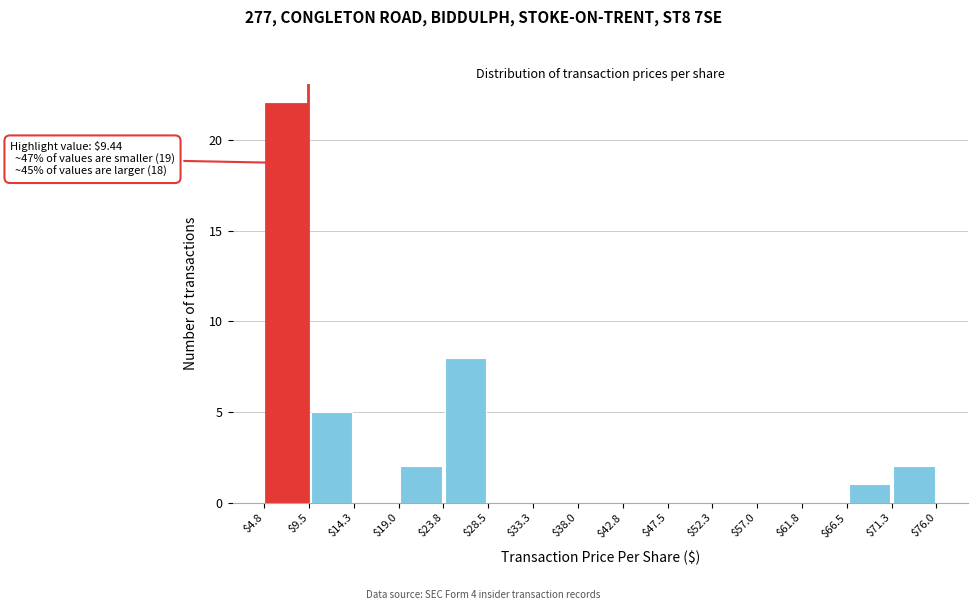

Which range on the x-axis has the tallest bar?

$4.8 to $9.5